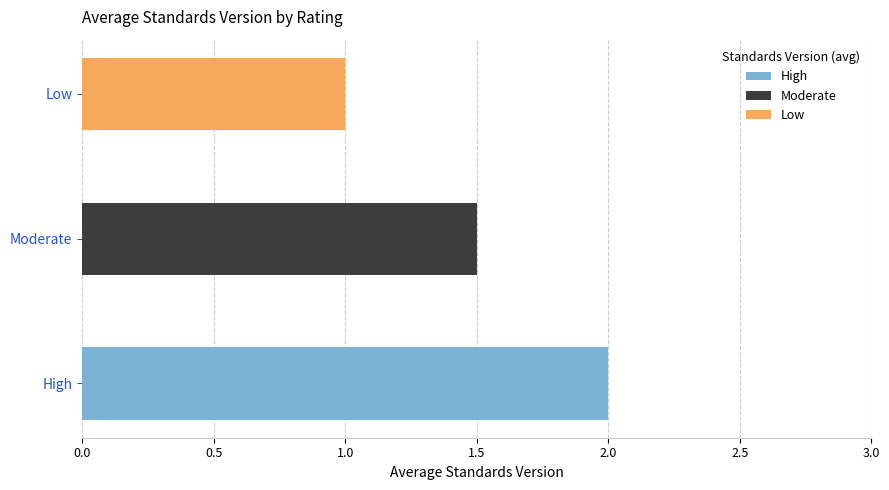

Which label corresponds to the largest value in the chart?

High